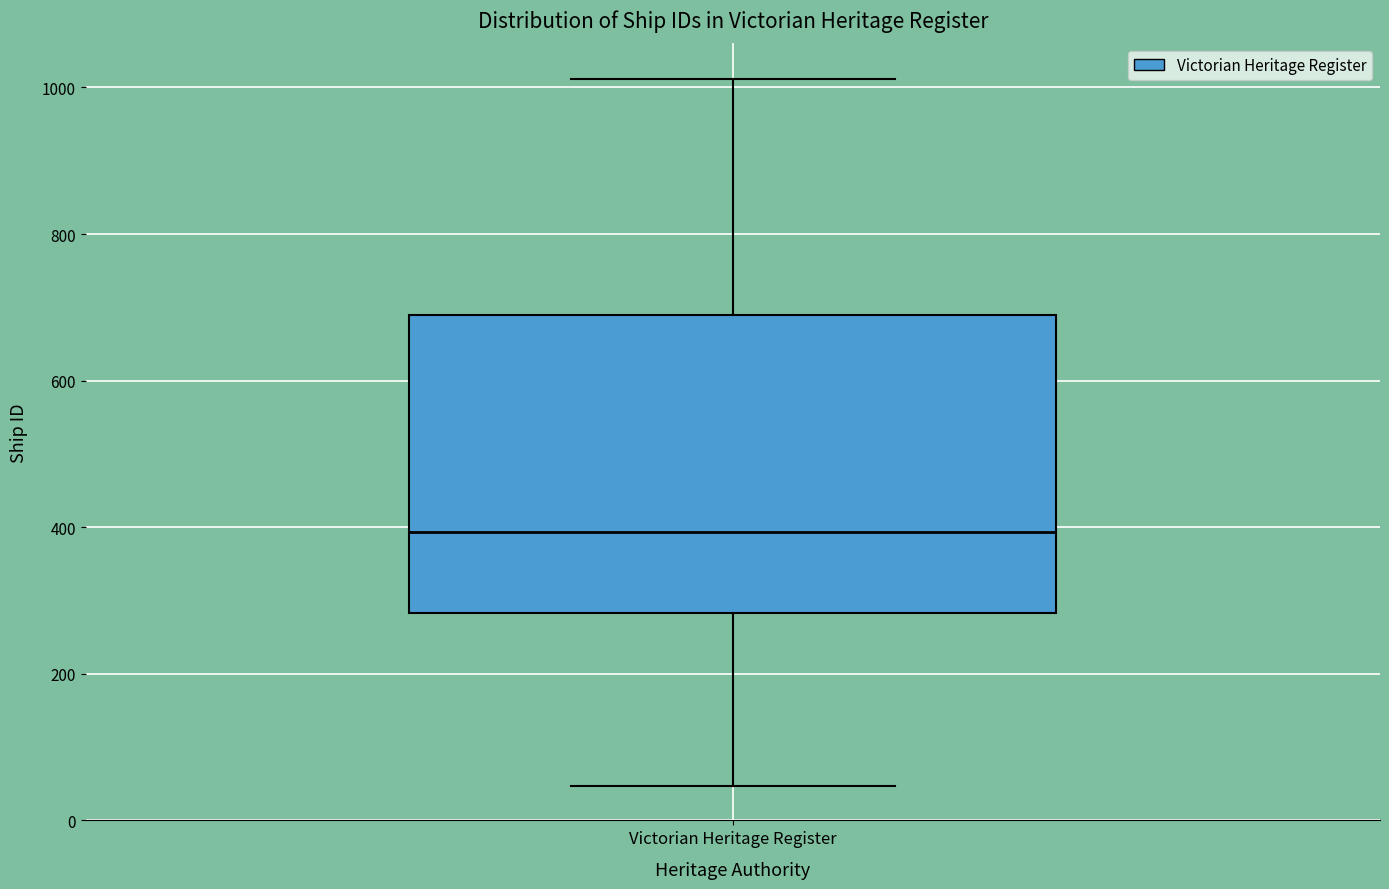

Where does the lower whisker of the box for Victorian Heritage Register end on the y-axis? The values are not printed on the chart, so give them approximately, as read against the axis.

40